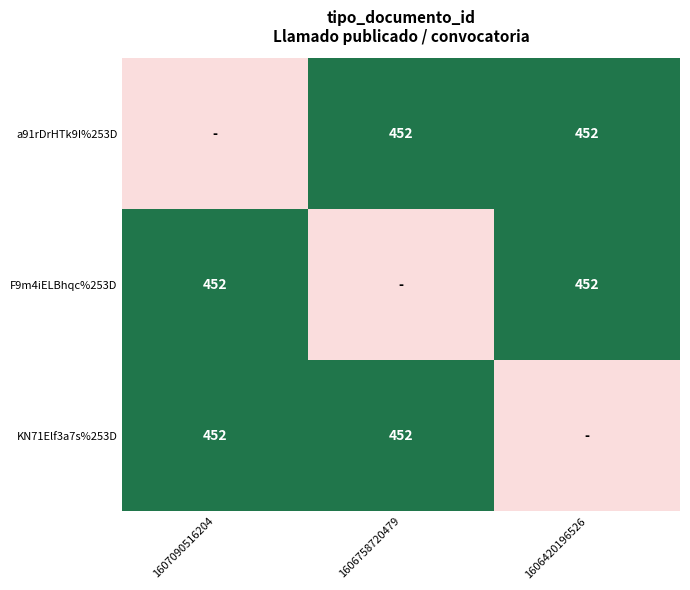

The KN71Elf3a7s%253D series shows 452 at 1607090516204. True or false?

True